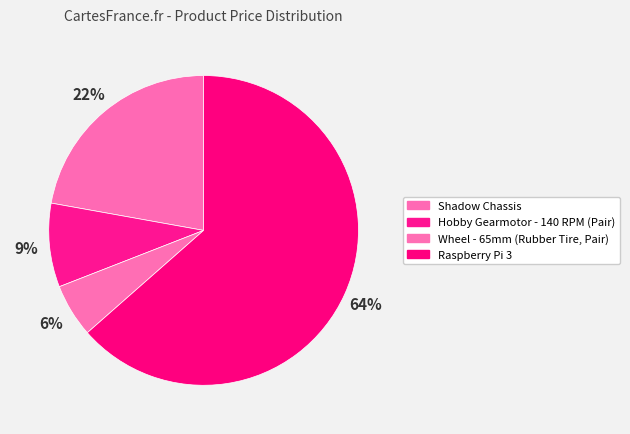

How many segments does this pie chart have?

4